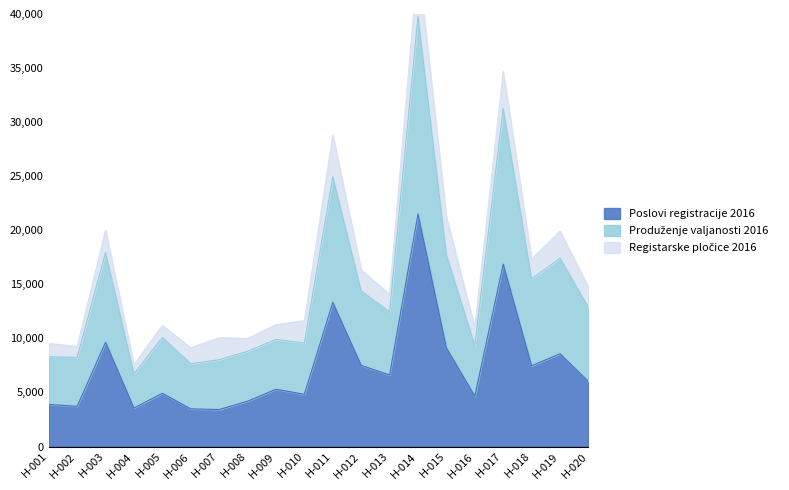

At which label is Poslovi registracije 2016 closest to 12462?

H-011